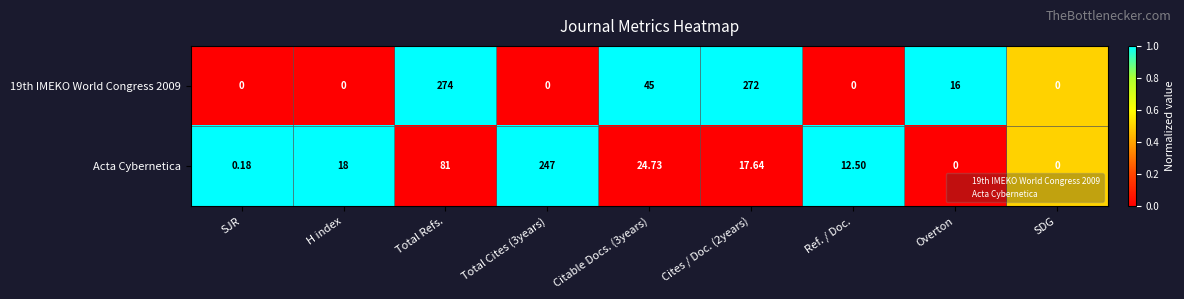

At which category is the sum across all series the highest?

Total Refs.